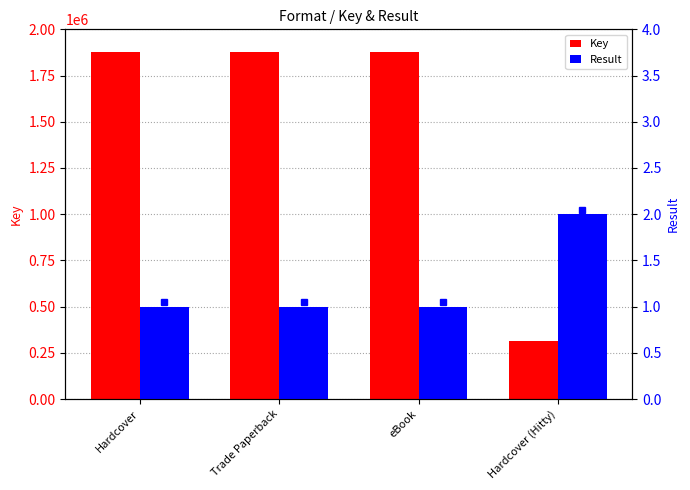

True or false: Result has a value of 1 at Trade Paperback.

True